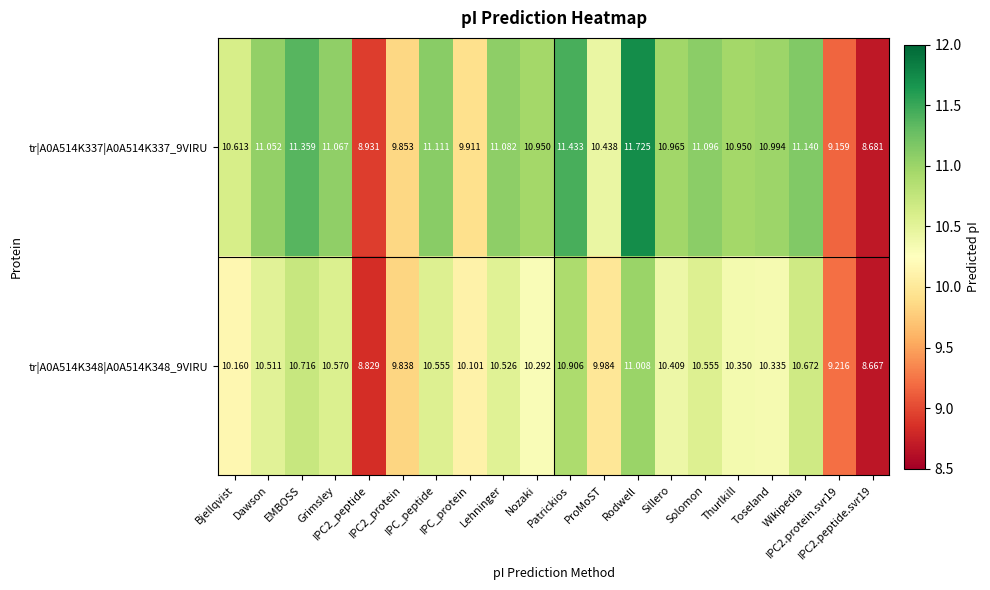

Reading right to left, what are all the values shown in this chart?

tr|A0A514K337|A0A514K337_9VIRU: IPC2.peptide.svr19=8.7	IPC2.protein.svr19=9.2	Wikipedia=11.1	Toseland=11.0	Thurlkill=10.9	Solomon=11.1	Sillero=11.0	Rodwell=11.7	ProMoST=10.4	Patrickios=11.4	Nozaki=10.9	Lehninger=11.1	IPC_protein=9.9	IPC_peptide=11.1	IPC2_protein=9.9	IPC2_peptide=8.9	Grimsley=11.1	EMBOSS=11.4	Dawson=11.1	Bjellqvist=10.6
tr|A0A514K348|A0A514K348_9VIRU: IPC2.peptide.svr19=8.7	IPC2.protein.svr19=9.2	Wikipedia=10.7	Toseland=10.3	Thurlkill=10.3	Solomon=10.6	Sillero=10.4	Rodwell=11.0	ProMoST=10.0	Patrickios=10.9	Nozaki=10.3	Lehninger=10.5	IPC_protein=10.1	IPC_peptide=10.6	IPC2_protein=9.8	IPC2_peptide=8.8	Grimsley=10.6	EMBOSS=10.7	Dawson=10.5	Bjellqvist=10.2